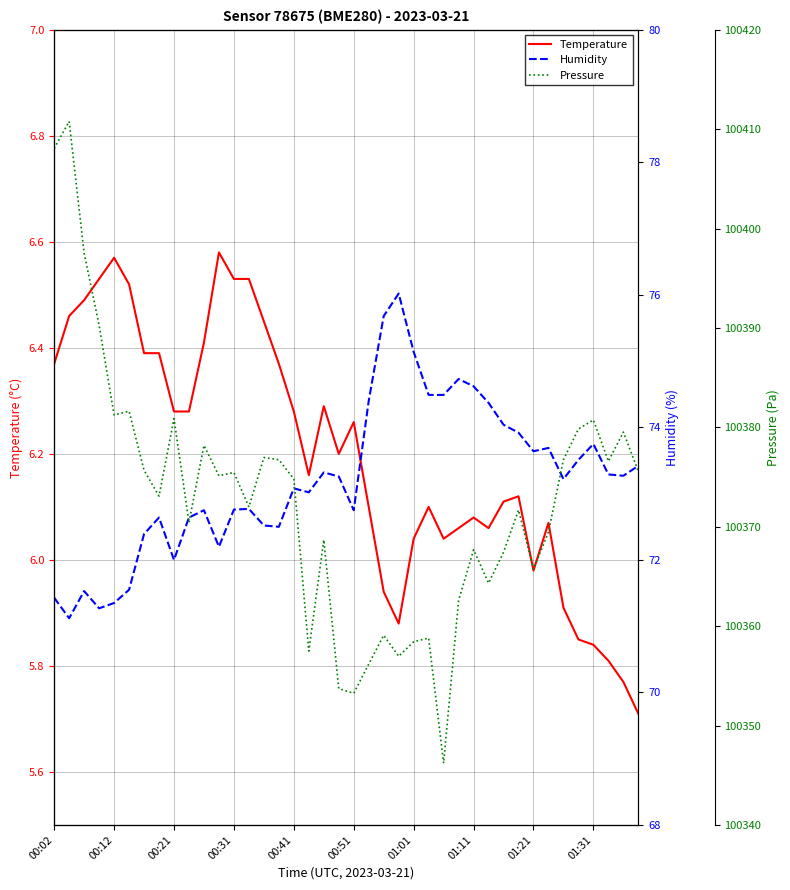

Reading right to left, what are all the values shown in this chart?

Temperature: 5.7	5.8	5.8	5.8	5.8	5.9	6.1	6.0	6.1	6.1	6.1	6.1	6.1	6.0	6.1	6.0	5.9	5.9	6.1	6.3	6.2	6.3	6.2	6.3	6.4	6.5	6.5	6.5	6.6	6.4	6.3	6.3	6.4	6.4	6.5	6.6	6.5	6.5	6.5	6.4
Humidity: 73.4	73.3	73.3	73.8	73.5	73.2	73.7	73.6	73.9	74.0	74.4	74.6	74.7	74.5	74.5	75.1	76.0	75.7	74.4	72.8	73.3	73.3	73.0	73.1	72.5	72.5	72.8	72.8	72.2	72.8	72.6	72.0	72.6	72.4	71.5	71.3	71.3	71.5	71.1	71.4
Pressure: 100375.6	100379.5	100376.6	100380.8	100379.8	100376.8	100369.5	100365.8	100371.7	100367.4	100364.3	100367.7	100362.6	100346.2	100358.8	100358.4	100357.0	100359.1	100356.2	100353.2	100353.7	100368.7	100357.5	100374.8	100376.8	100377.0	100372.0	100375.5	100375.1	100378.2	100370.4	100380.9	100373.1	100375.7	100381.6	100381.2	100390.3	100397.5	100410.8	100408.1